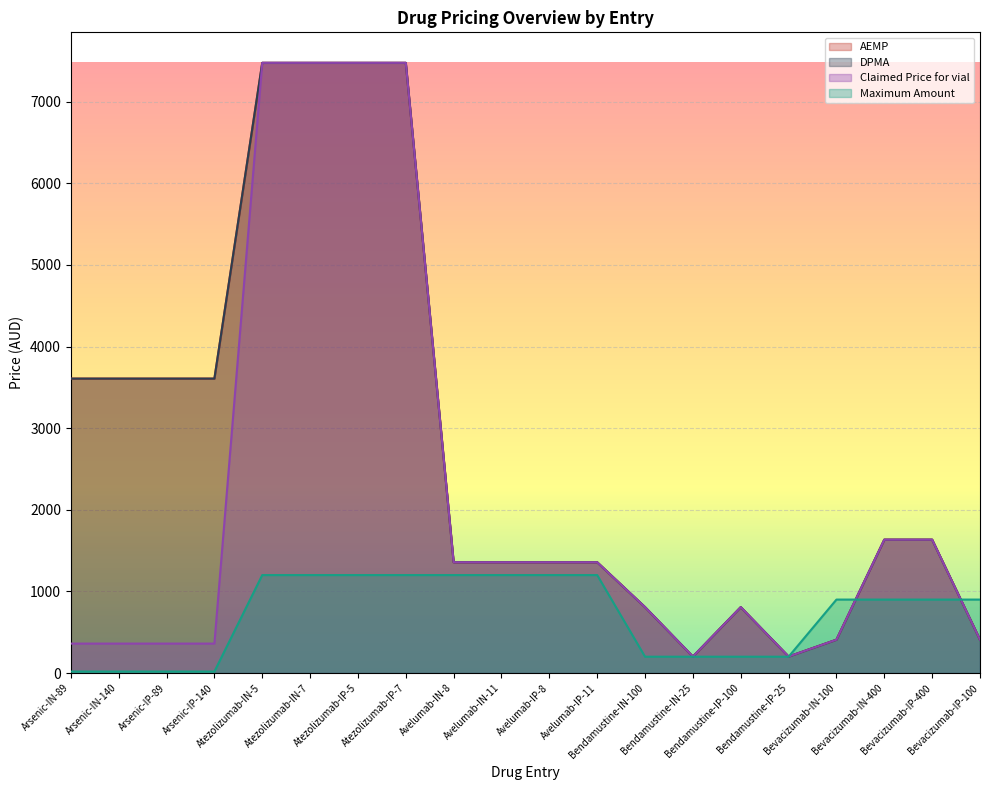

True or false: DPMA has more than 2 interior local peaks.

False